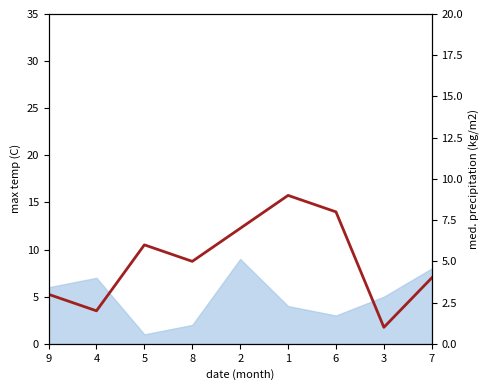

What is the change in value from 8 to 7?

-1